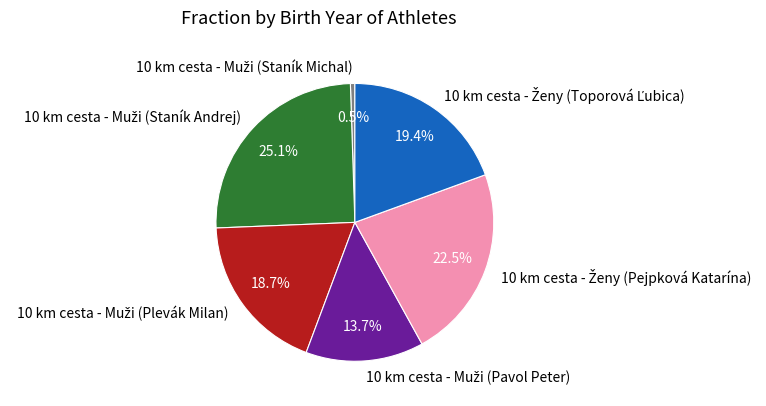

Is there a majority slice in this chart?

No